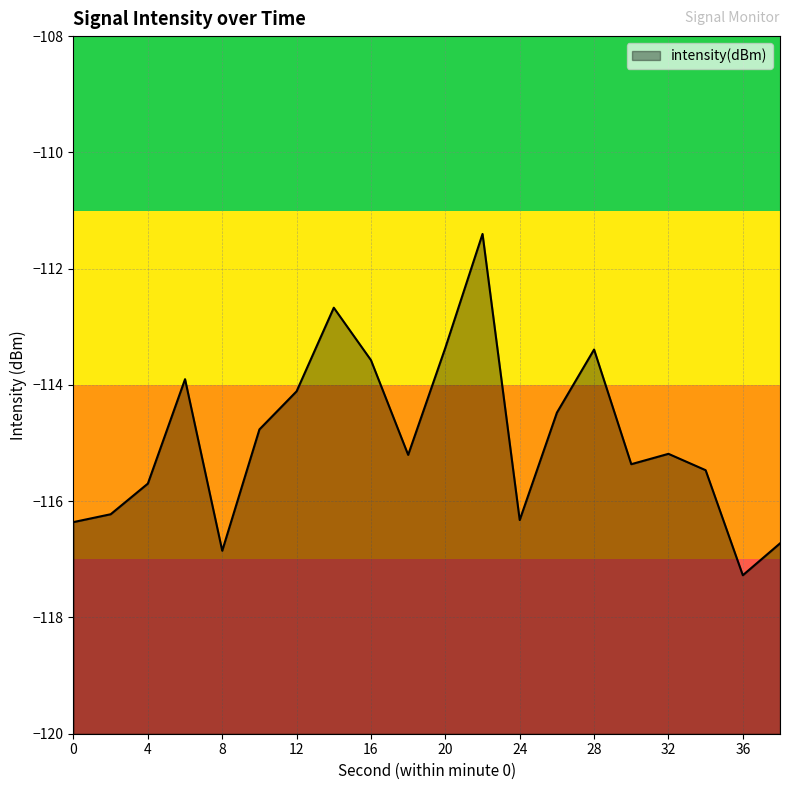

What is the smallest value displayed?

-117.3